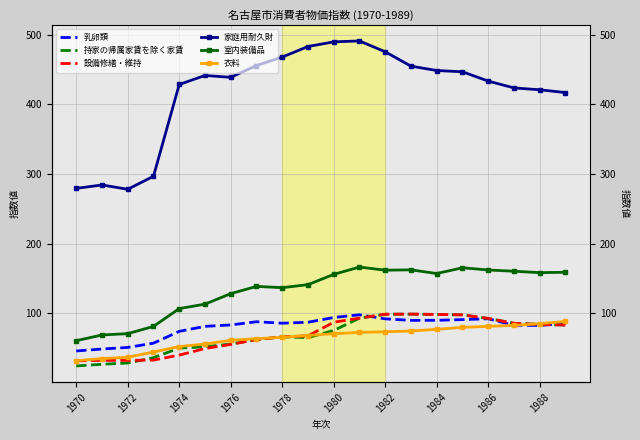

Reading right to left, extract all data points from this chart.

乳卵類: 85.4	82.4	82.6	92.0	90.8	89.8	89.7	91.9	97.7	93.8	87.0	85.6	87.7	83.1	81.1	73.9	56.9	50.8	48.5	45.7
持家の帰属家賃を除く家賃: 83.0	83.8	85.5	92.5	97.6	98.2	98.7	98.5	92.9	75.2	64.9	66.0	62.1	55.6	51.8	49.8	36.1	28.4	26.6	24.2
設備修繕・維持: 83.0	83.8	85.5	92.5	97.6	98.2	98.7	98.5	92.9	87.0	67.4	66.0	62.1	55.1	49.2	39.8	32.6	32.2	32.2	31.5
家庭用耐久財: 417.1	421.1	423.8	433.6	447.0	448.8	455.1	475.7	491.3	490.0	483.3	468.1	456.0	439.0	441.7	428.7	296.8	278.1	284.3	279.4
室内装備品: 158.8	158.3	160.3	162.1	165.3	157.0	162.3	161.8	166.3	155.8	141.0	136.7	138.5	128.1	113.0	106.6	81.0	70.6	68.7	60.5
衣料: 88.2	84.9	82.5	81.1	79.6	76.8	74.4	73.3	72.4	70.6	67.9	65.3	63.4	61.0	55.7	52.0	44.2	36.7	34.7	31.7